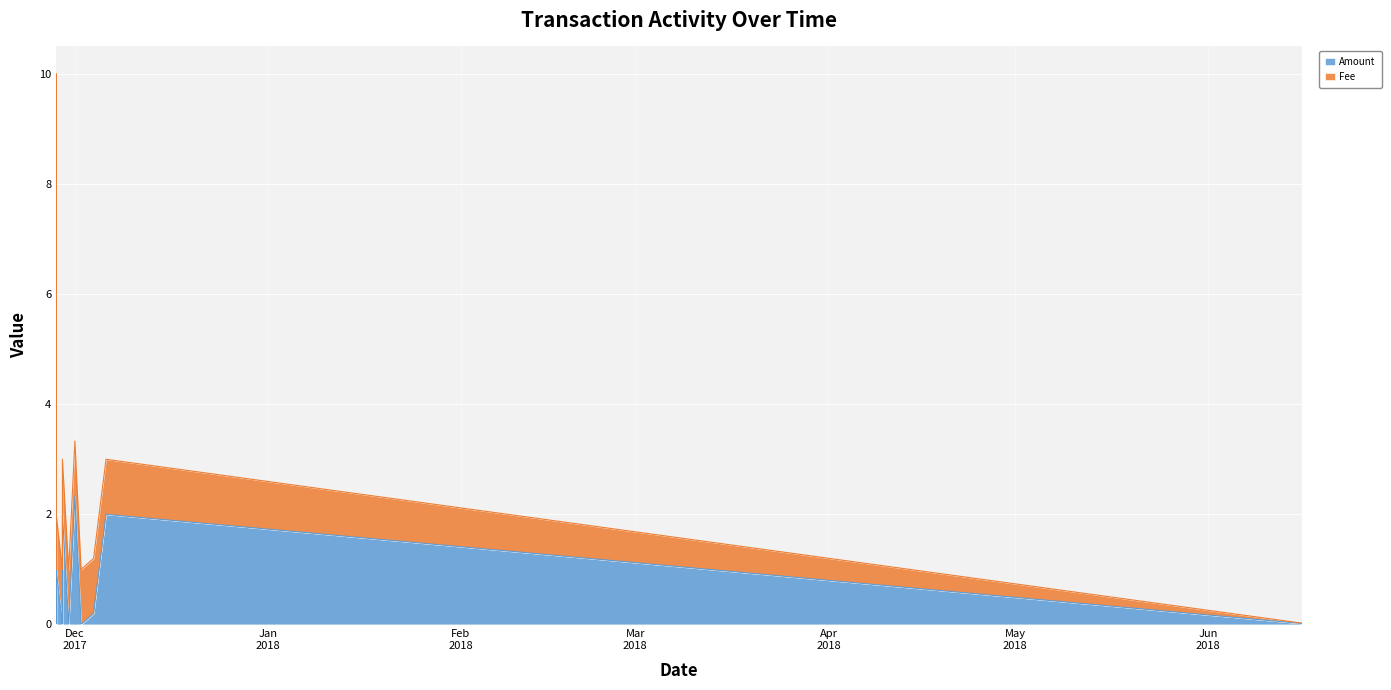

Which series has the largest total across all categories?

Amount